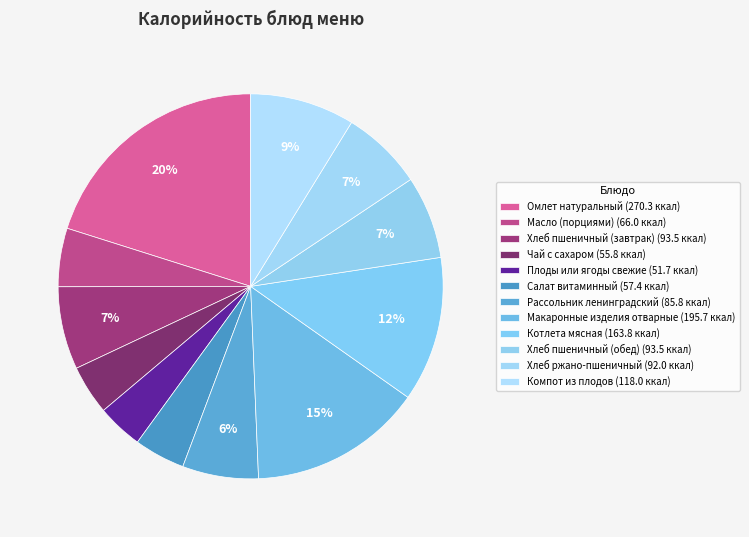

How many slices are in this pie chart?

12